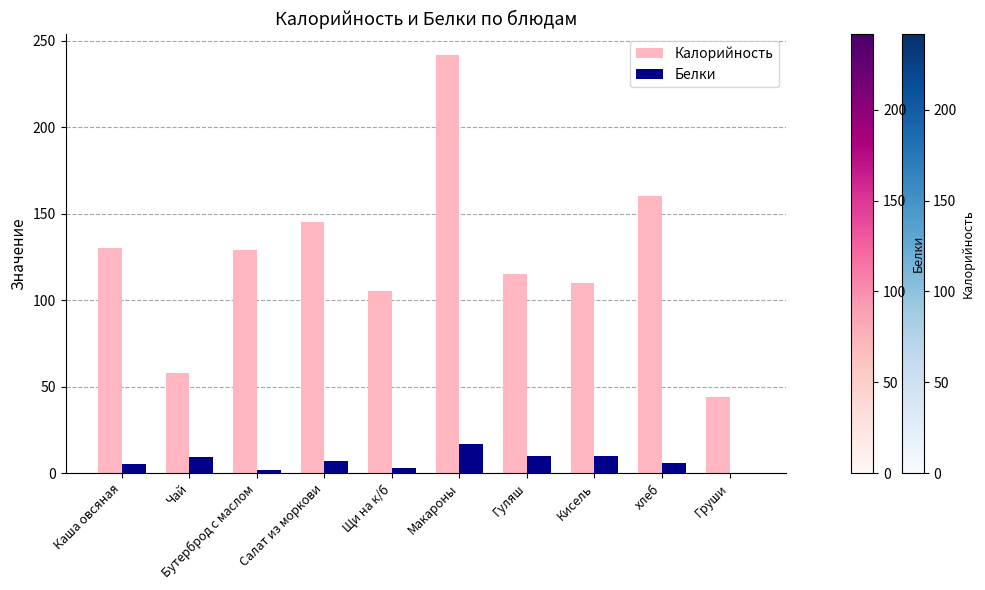

Is the value of Калорийность at Каша овсяная greater than the value of Белки at Бутерброд с маслом?

Yes